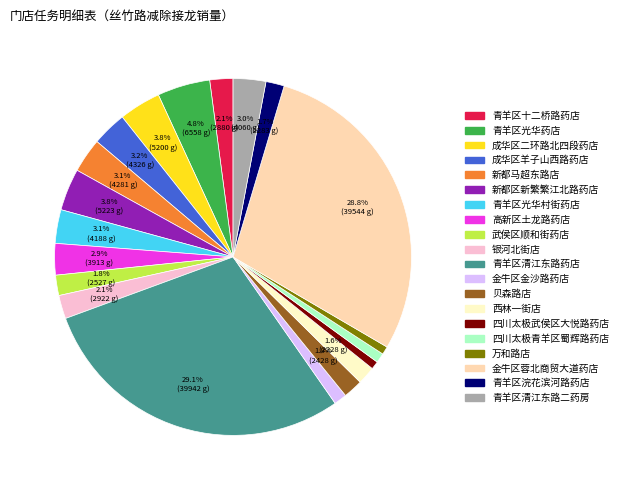

How many segments does this pie chart have?

20